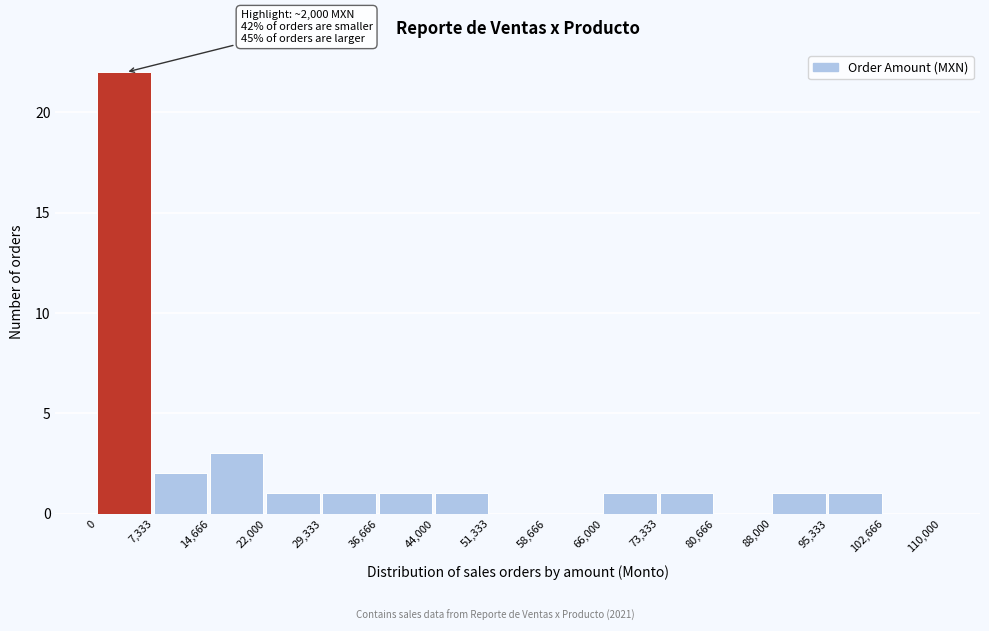

Which range on the x-axis has the tallest bar?

0 to 7,333